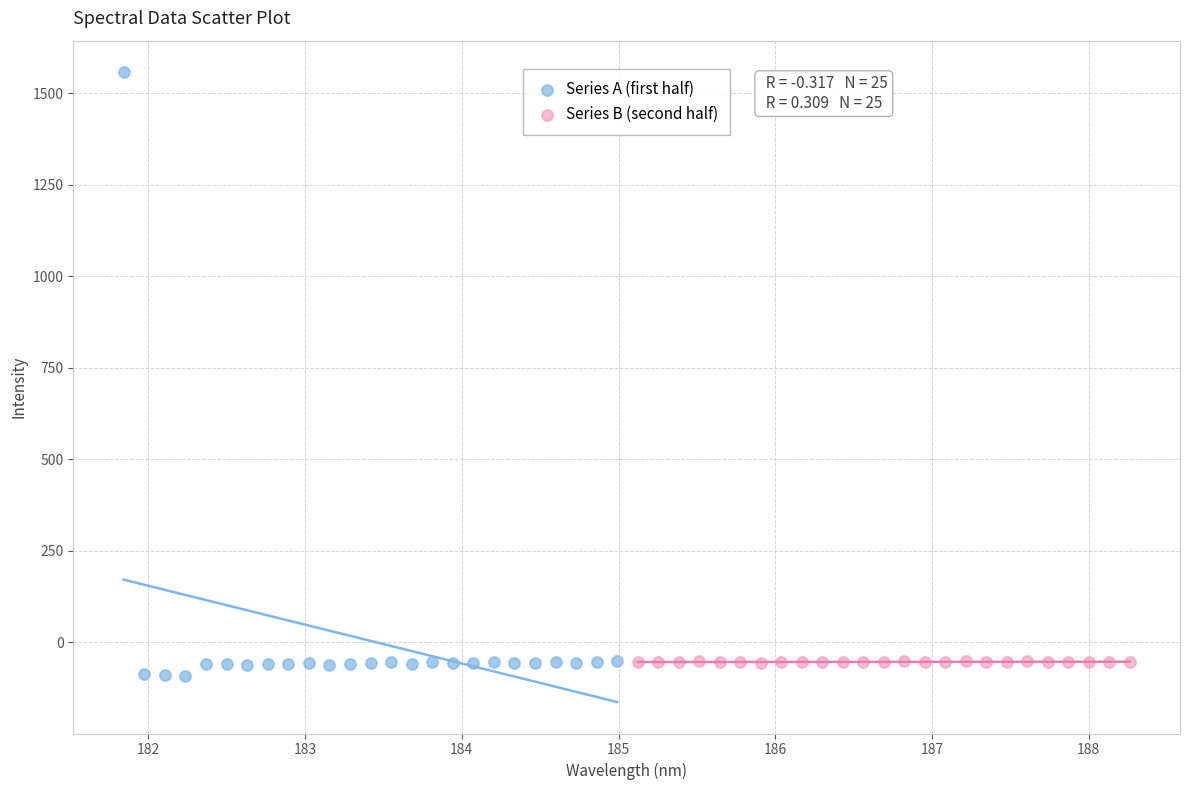

Which series contains the highest Y value?

Series A (first half)